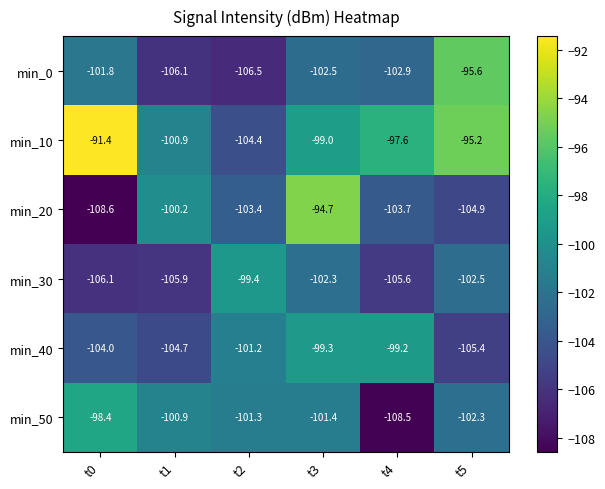

Count the number of categories in the chart.

6